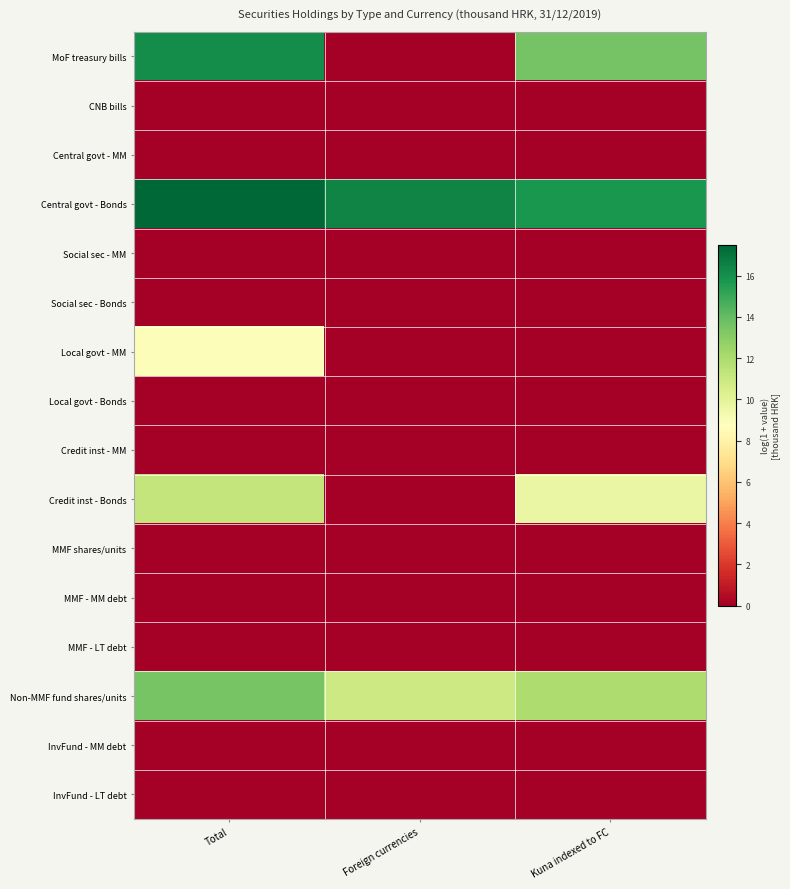

Reading left to right, what are all the values shown in this chart?

MoF treasury bills: Total=16.1	Foreign currencies=0.0	Kuna indexed to FC=13.6
CNB bills: Total=0.0	Foreign currencies=0.0	Kuna indexed to FC=0.0
Central govt - MM: Total=0.0	Foreign currencies=0.0	Kuna indexed to FC=0.0
Central govt - Bonds: Total=17.5	Foreign currencies=16.4	Kuna indexed to FC=15.7
Social sec - MM: Total=0.0	Foreign currencies=0.0	Kuna indexed to FC=0.0
Social sec - Bonds: Total=0.0	Foreign currencies=0.0	Kuna indexed to FC=0.0
Local govt - MM: Total=8.9	Foreign currencies=0.0	Kuna indexed to FC=0.0
Local govt - Bonds: Total=0.0	Foreign currencies=0.0	Kuna indexed to FC=0.0
Credit inst - MM: Total=0.0	Foreign currencies=0.0	Kuna indexed to FC=0.0
Credit inst - Bonds: Total=11.2	Foreign currencies=0.0	Kuna indexed to FC=9.7
MMF shares/units: Total=0.0	Foreign currencies=0.0	Kuna indexed to FC=0.0
MMF - MM debt: Total=0.0	Foreign currencies=0.0	Kuna indexed to FC=0.0
MMF - LT debt: Total=0.0	Foreign currencies=0.0	Kuna indexed to FC=0.0
Non-MMF fund shares/units: Total=13.5	Foreign currencies=10.9	Kuna indexed to FC=11.9
InvFund - MM debt: Total=0.0	Foreign currencies=0.0	Kuna indexed to FC=0.0
InvFund - LT debt: Total=0.0	Foreign currencies=0.0	Kuna indexed to FC=0.0